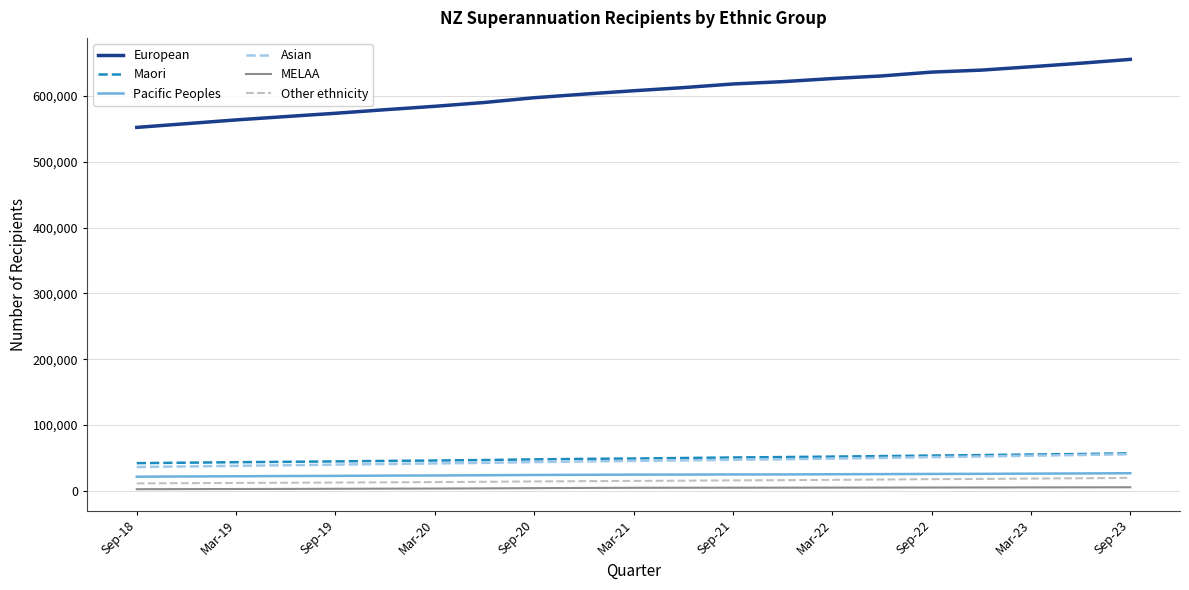

What is the maximum value for Asian?

55632